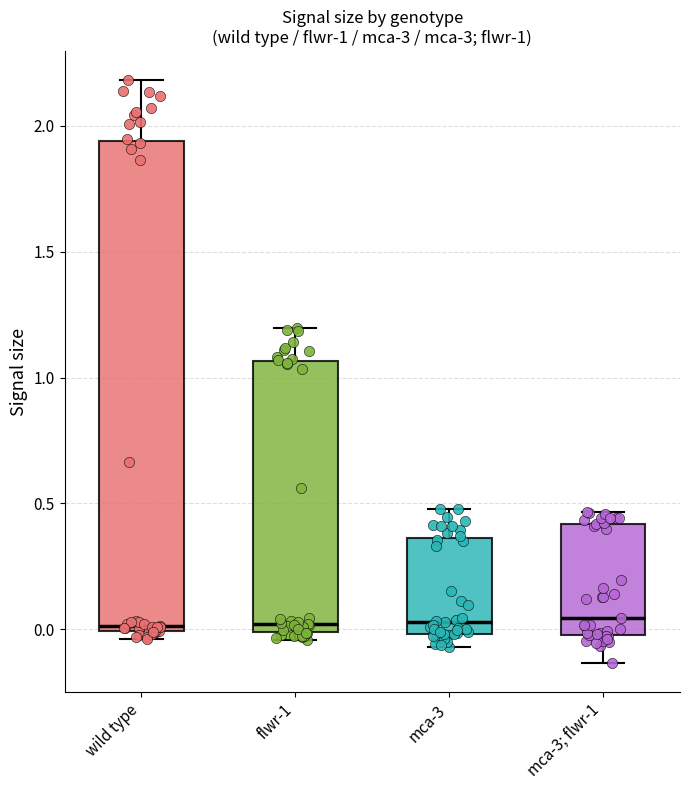

Which box is the tallest, from its lower edge to its upper edge?

wild type